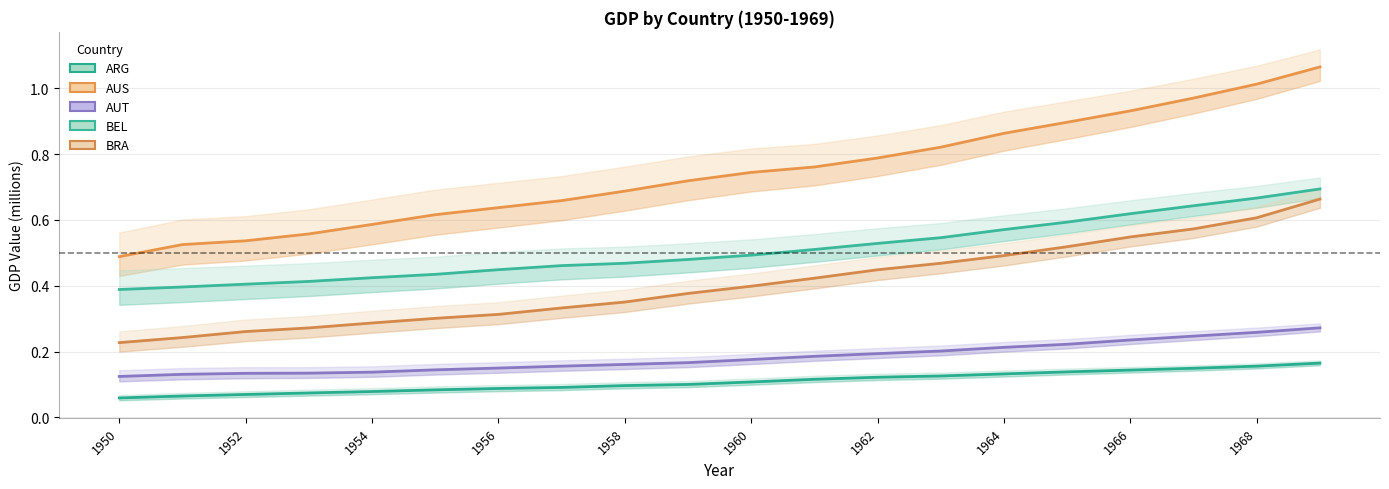

Which category has the lowest value across all series?

1950